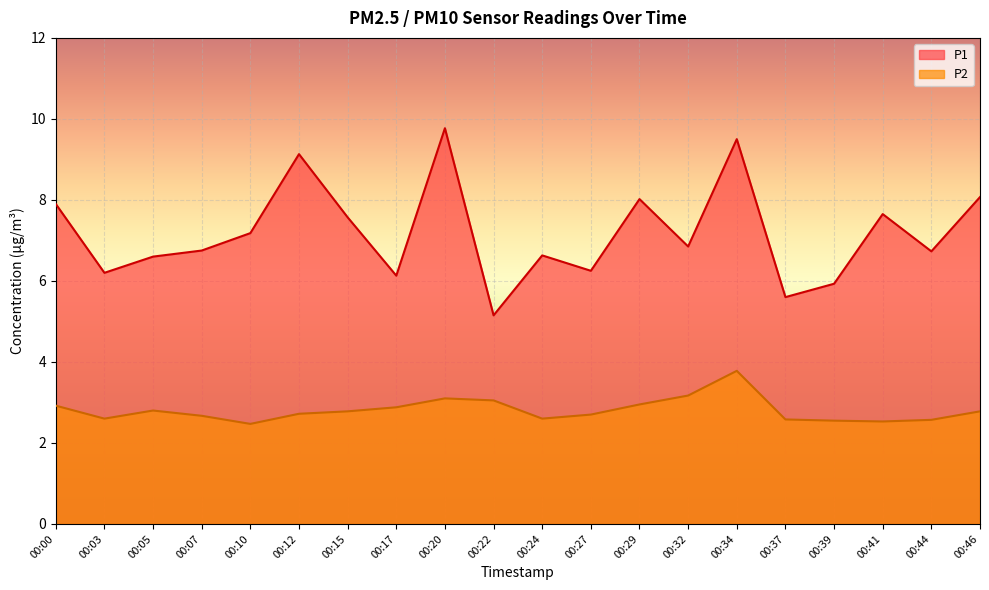

What is the sum of all P1 values?

143.6